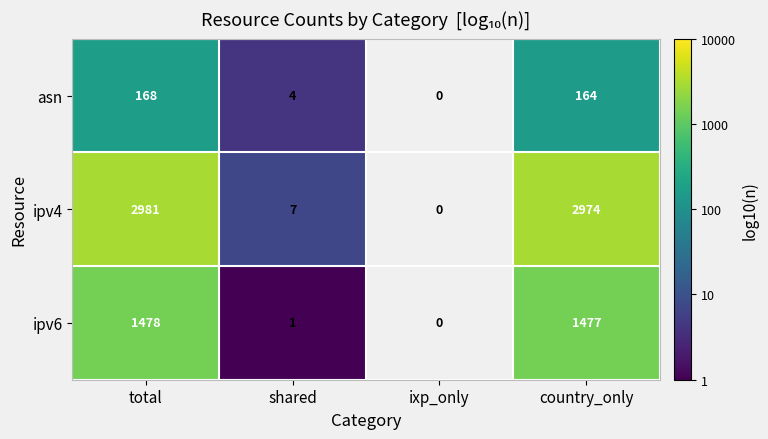

At country_only, list the series in order from largest to smallest.

ipv4, ipv6, asn